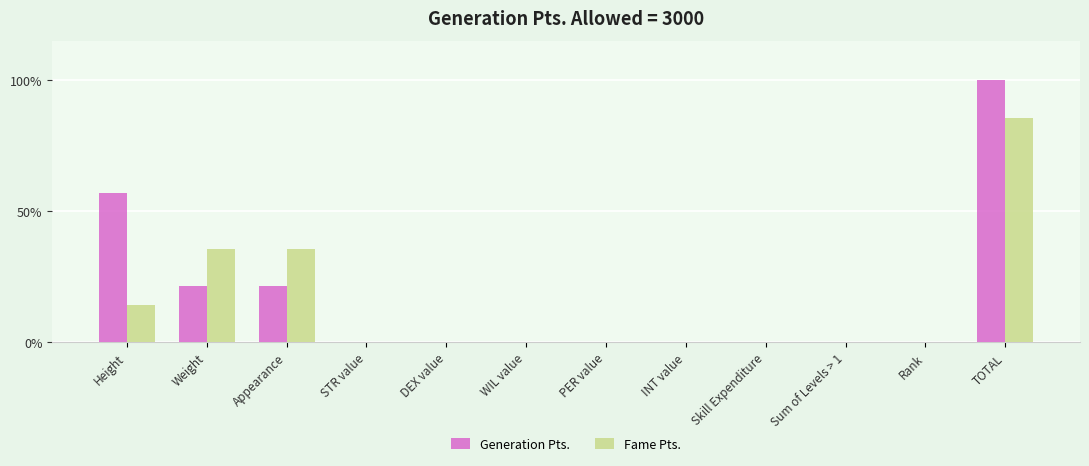

Between Height and Appearance, which series saw the biggest shift?

Generation Pts.